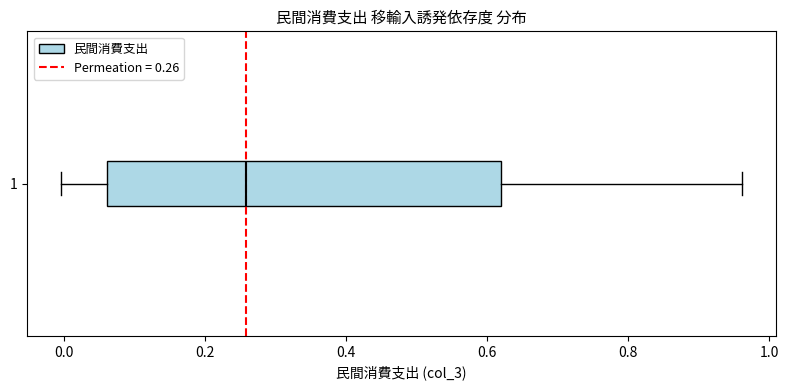

Where is the left edge of the box at y = 1 on the x-axis? The values are not printed on the chart, so give them approximately, as read against the axis.

0.06